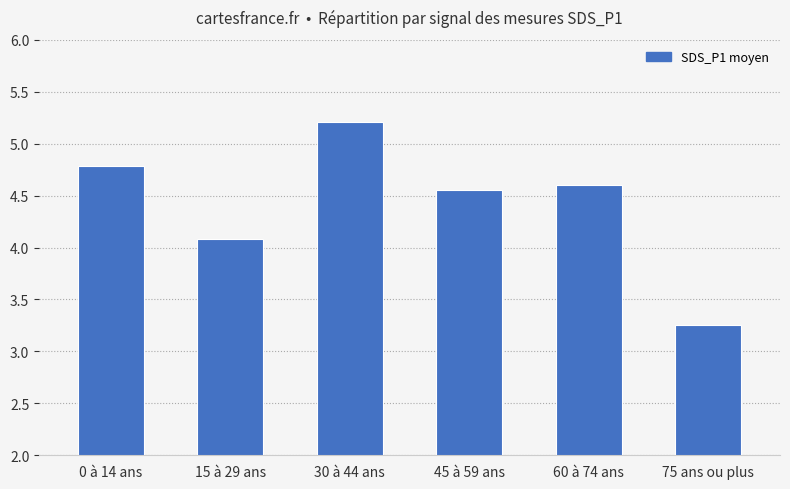

Where is the data nearest to the value 4?

15 à 29 ans